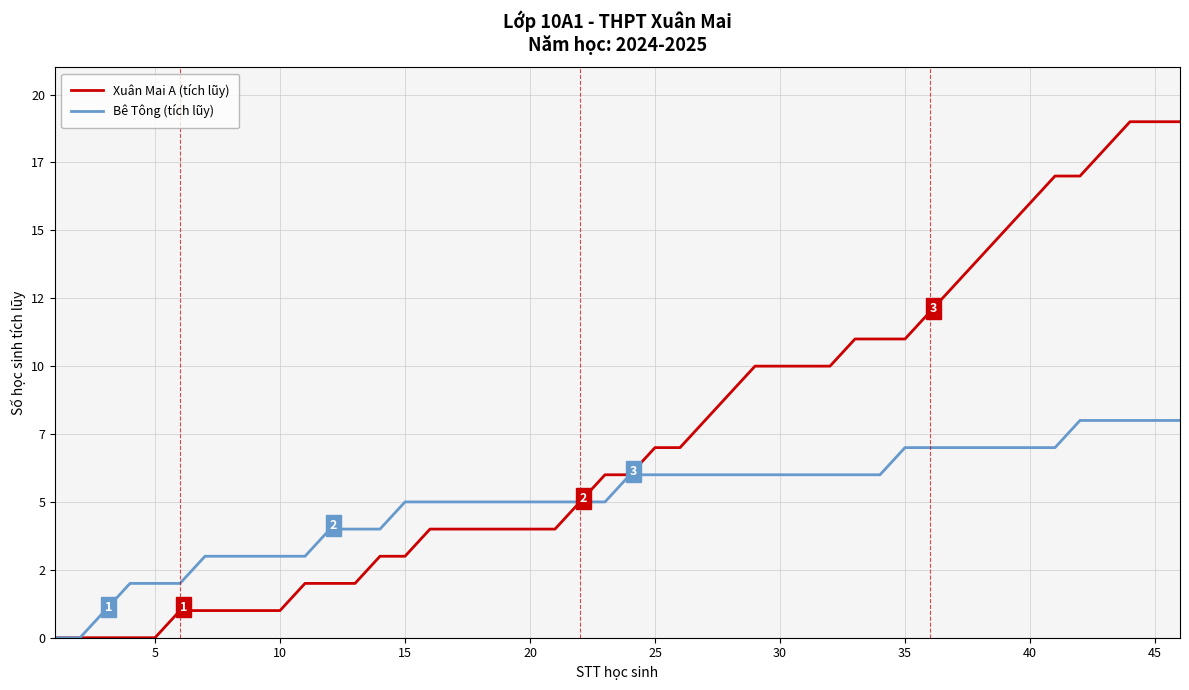

What are all the series names shown in the legend?

Xuân Mai A (tích lũy), Bê Tông (tích lũy)